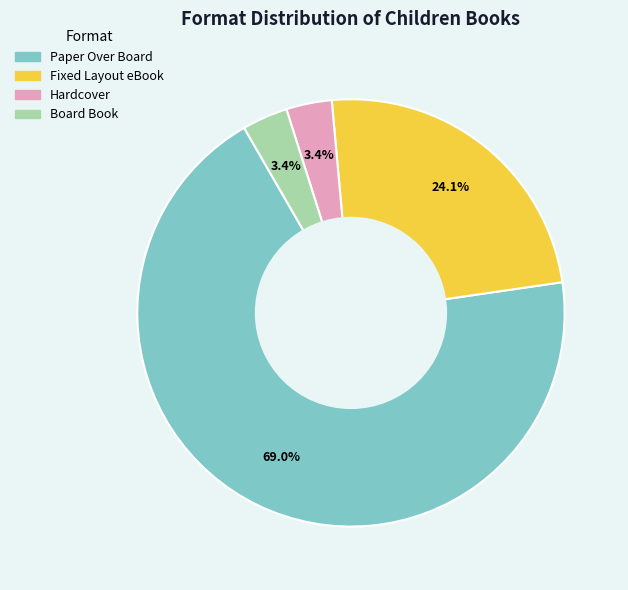

Is the sum of Paper Over Board and Board Book greater than half?

Yes